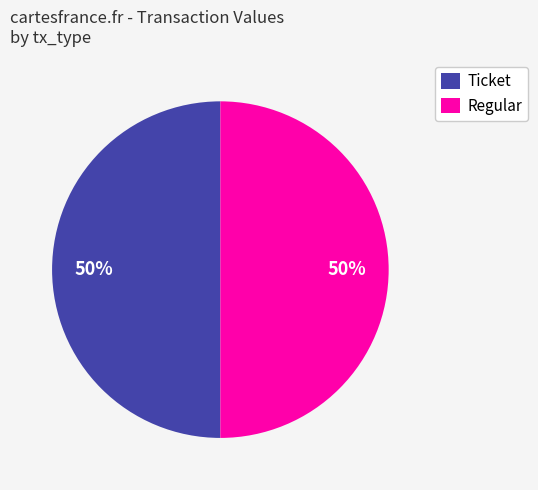

To the nearest percent, what is the average slice percentage?

50%